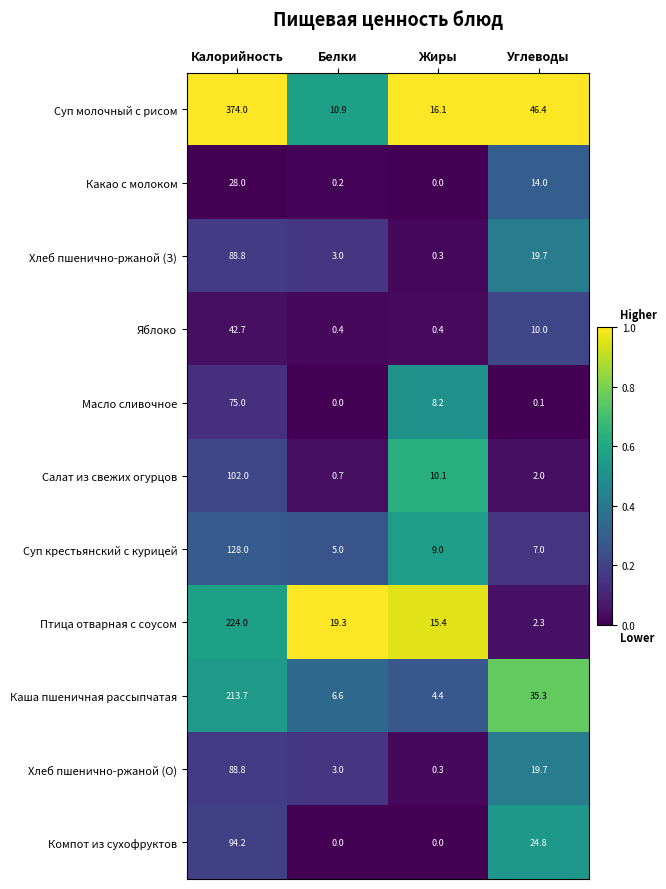

What is the difference between the highest and lowest values at Жиры?

16.1